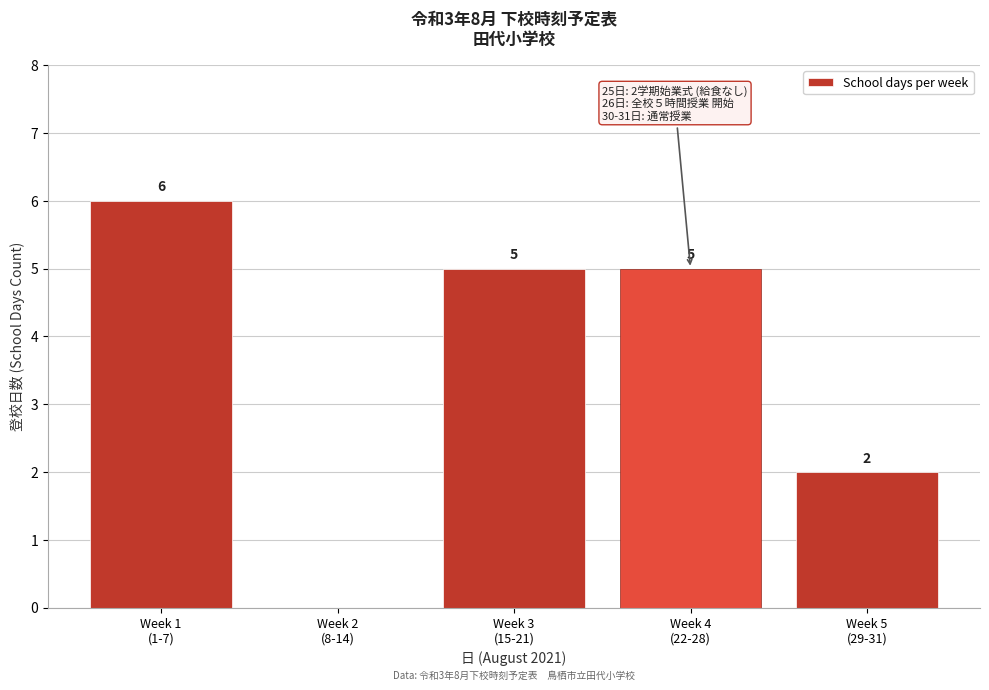

How many values are between 2 and 5?

3